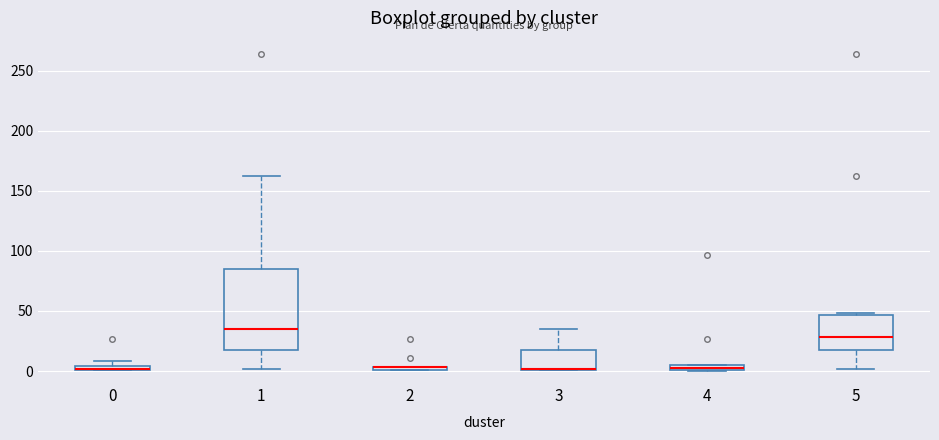

Where does the lower whisker of the box at x = 5 end on the y-axis? The values are not printed on the chart, so give them approximately, as read against the axis.

0